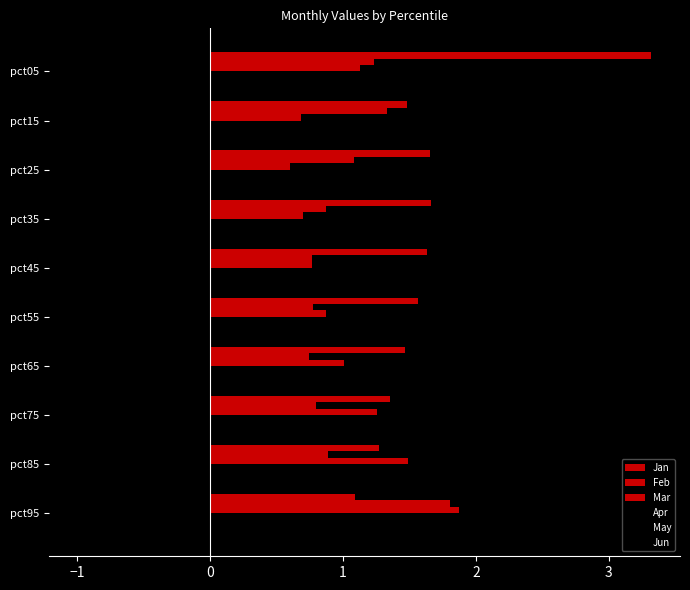

How many categories are shown in the chart?

10